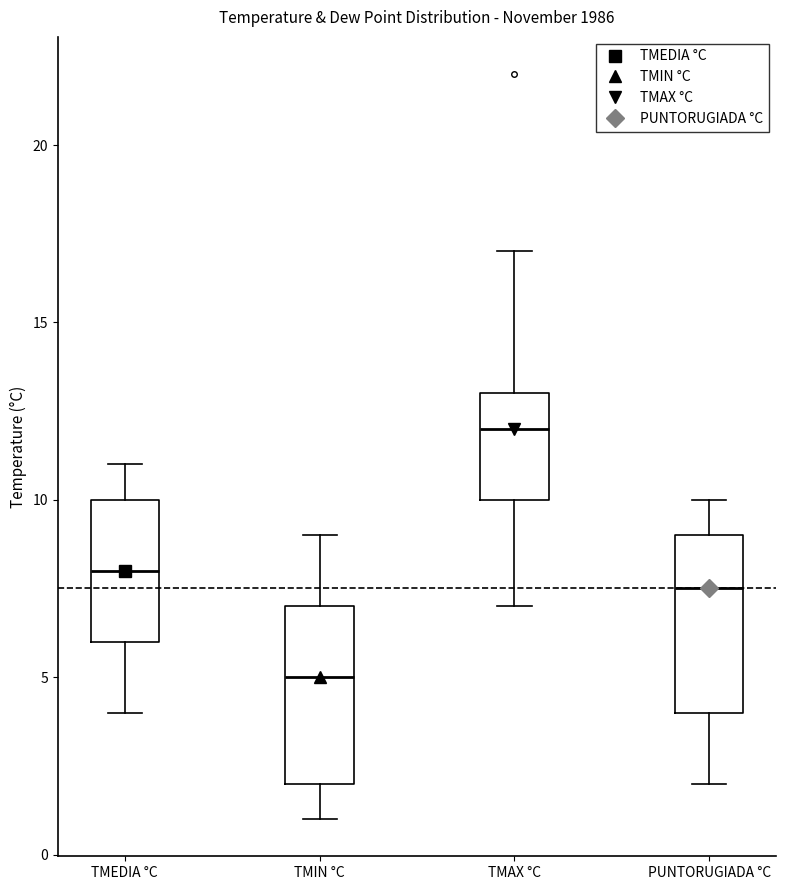

Where does the upper whisker of the box for TMAX °C end on the y-axis? The values are not printed on the chart, so give them approximately, as read against the axis.

17.0